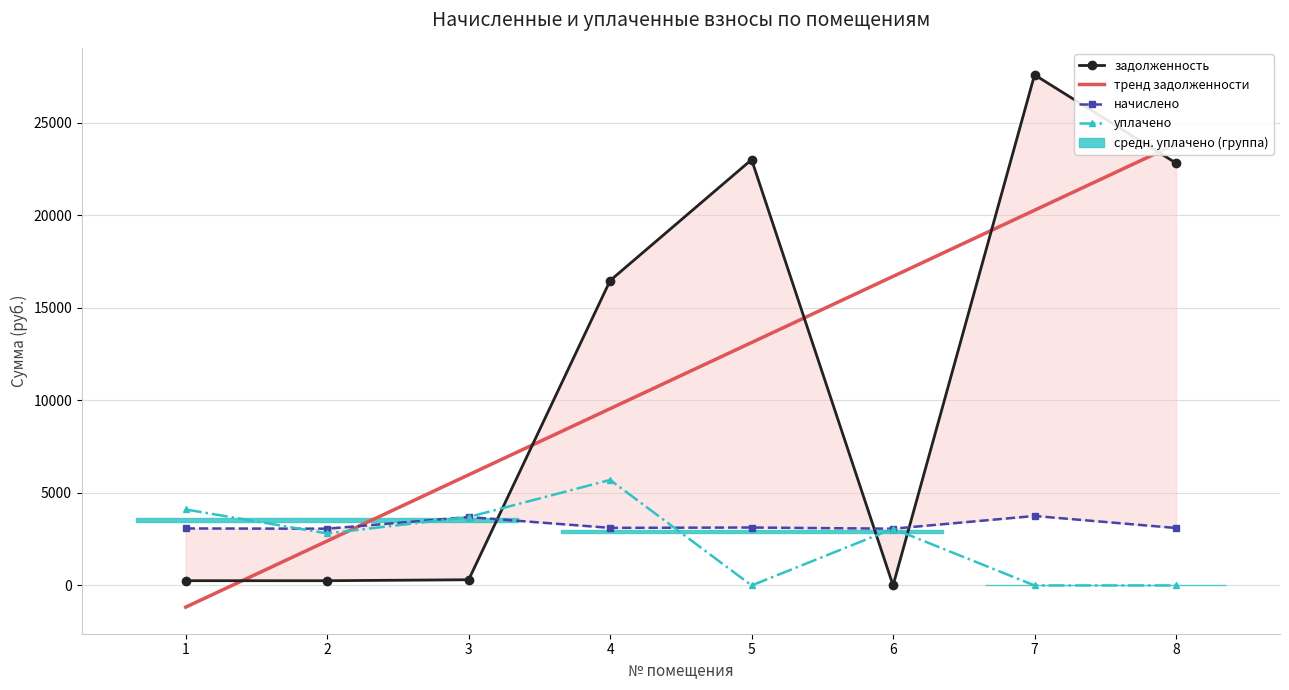

Which series has the largest total across all categories?

задолженность